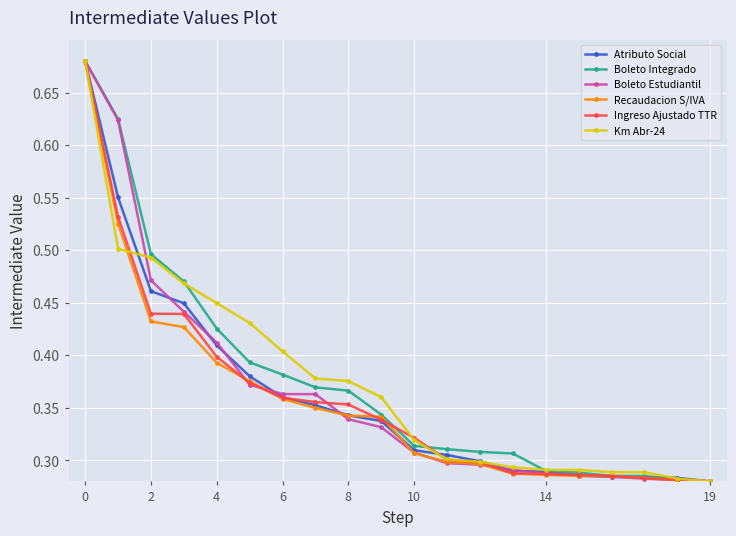

Count the Atributo Social values in the range 0 to 1.

20